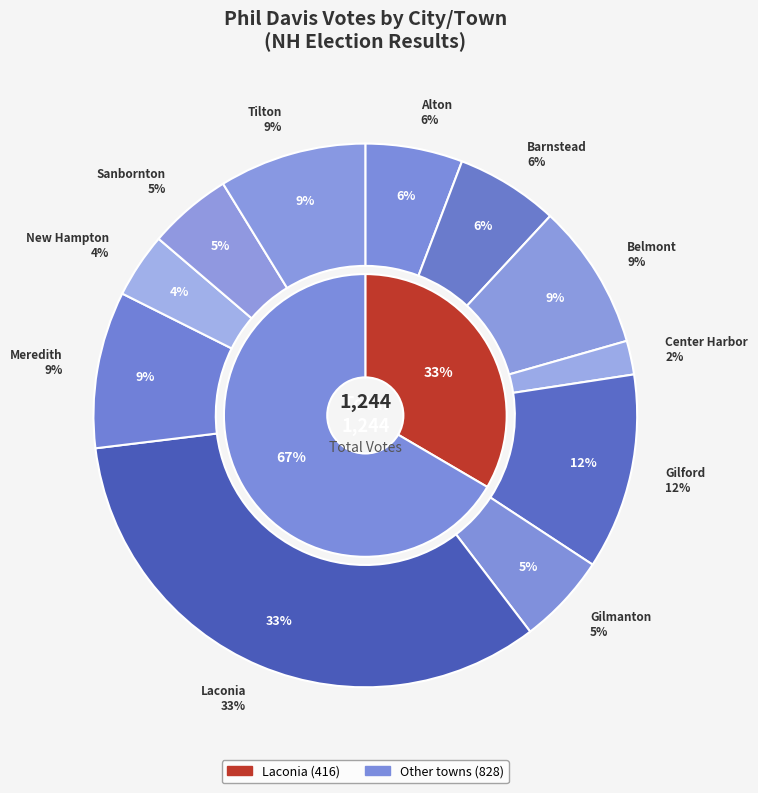

To the nearest percent, what is the combined percentage of Barnstead and Laconia?

40%